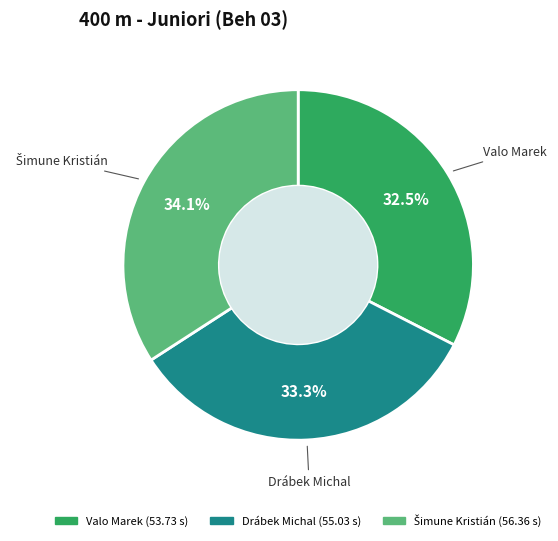

Count the number of slices in the pie.

3